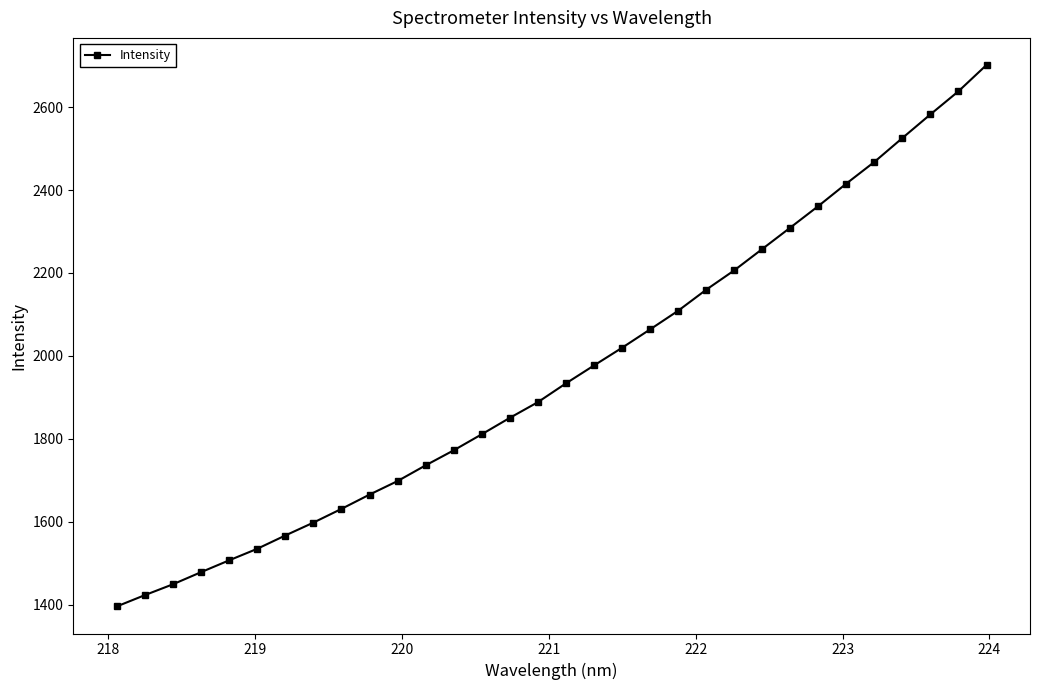

What is the value of the 5th point from the left?

1506.6